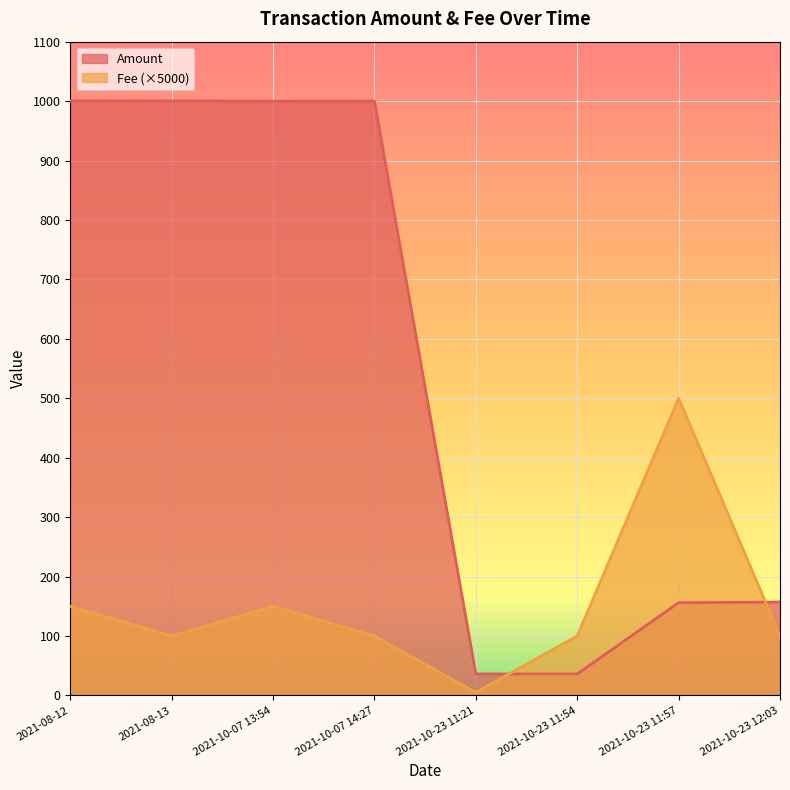

Is the value of Amount at 2021-10-23 12:03 greater than the value of Fee at 2021-10-23 12:03?

Yes